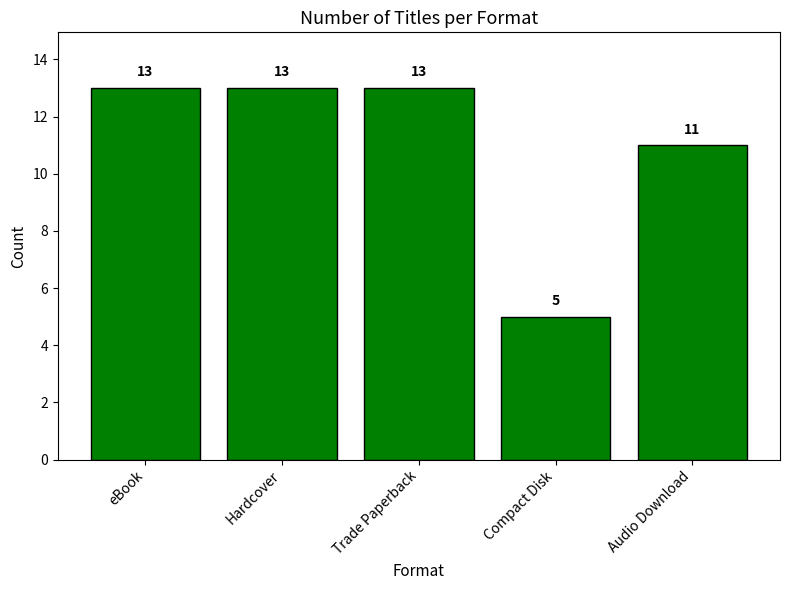

What is the average value?

11